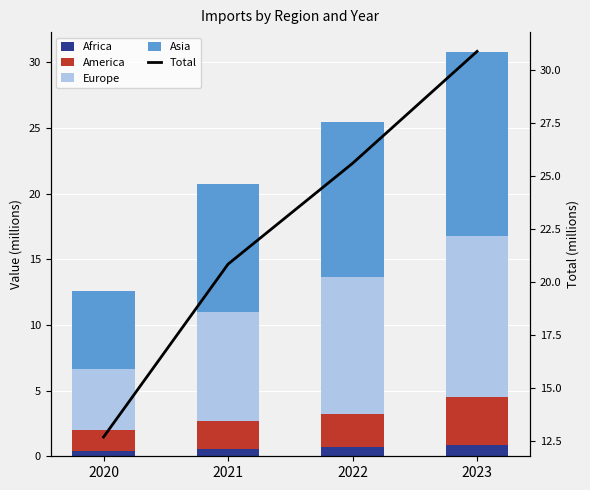

Reading left to right, what are all the values shown in this chart?

Africa: 2020=0.4	2021=0.6	2022=0.7	2023=0.9
America: 2020=1.6	2021=2.1	2022=2.5	2023=3.6
Europe: 2020=4.7	2021=8.4	2022=10.4	2023=12.3
Asia: 2020=6.0	2021=9.7	2022=11.8	2023=14.0
Total: 2020=12.7	2021=20.8	2022=25.6	2023=30.9